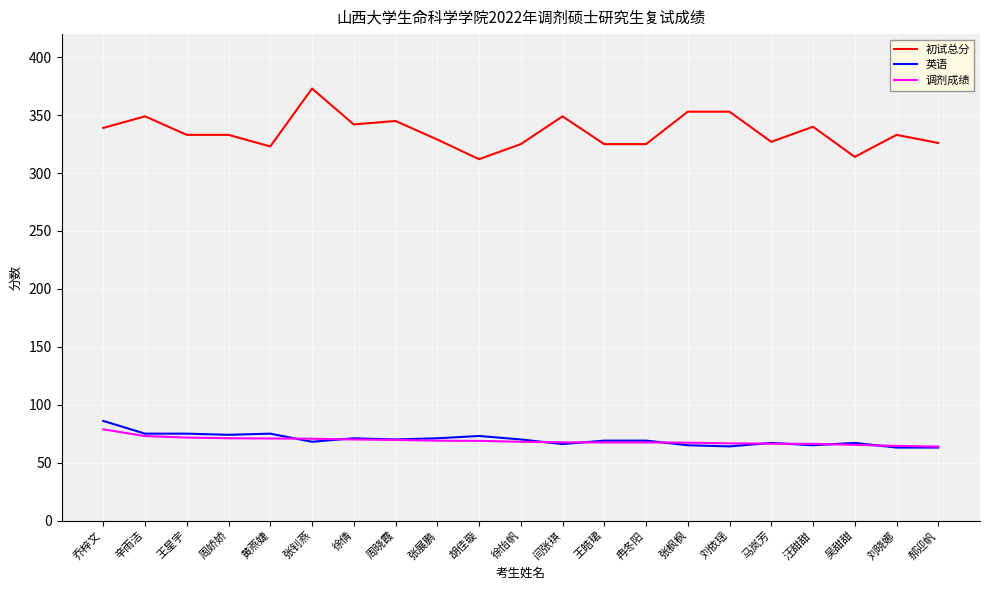

What is the highest value of the 英语 series?

86.0